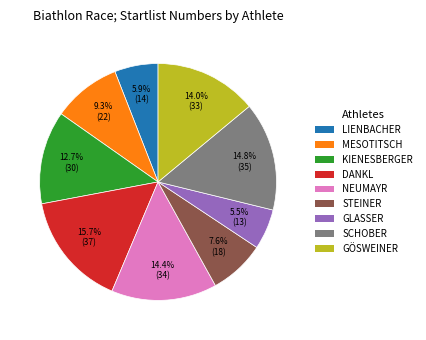

Which category has the biggest portion of the pie?

DANKL